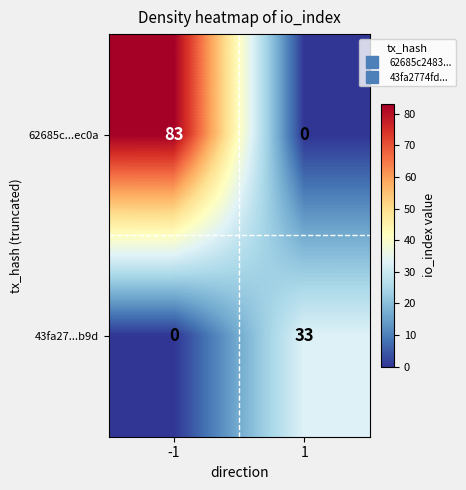

List the series in order of their peak value, lowest first.

43fa27...b9d, 62685c...ec0a